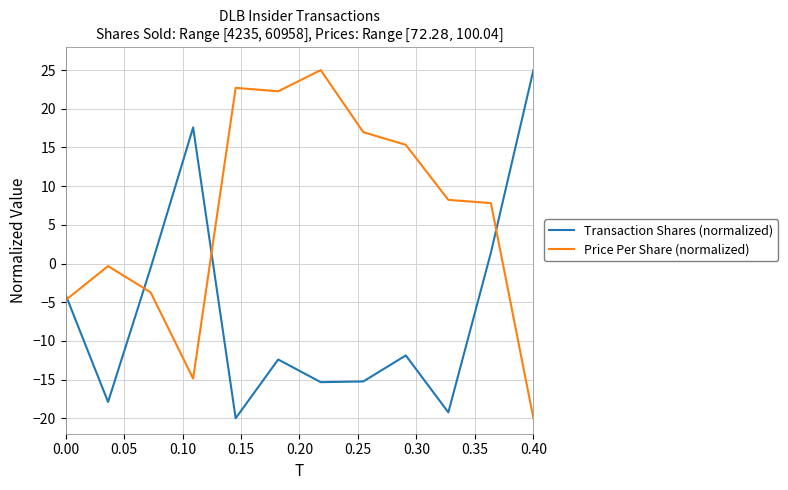

How many values in Transaction Shares (normalized) are below zero?

9